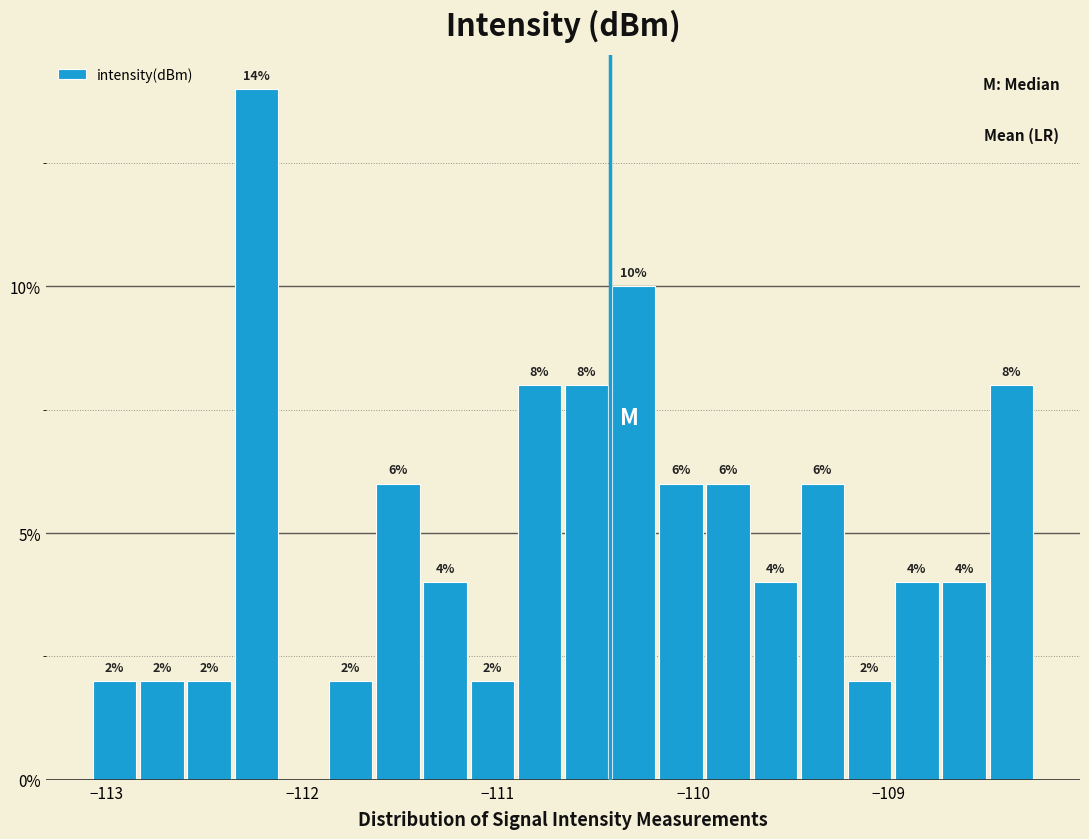

Read against the x-axis, roughly where is the centre of the tallest bar?

-112.2